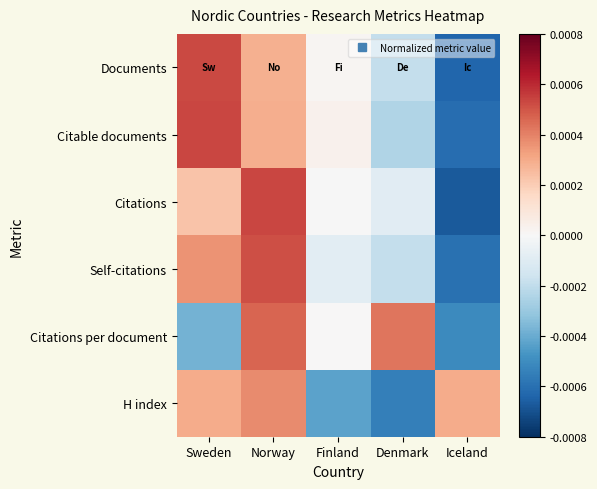

Between Denmark and Finland, which is larger?

Finland